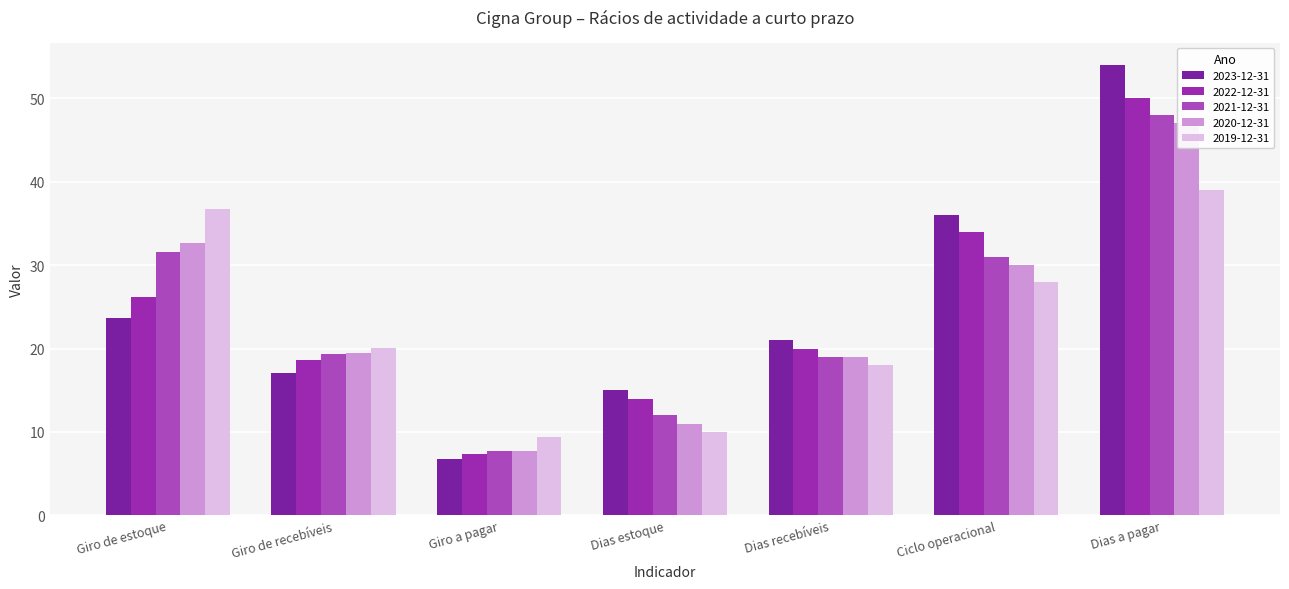

Reading left to right, extract all data points from this chart.

2023-12-31: Giro de estoque=23.7	Giro de recebíveis=17.1	Giro a pagar=6.8	Dias estoque=15.0	Dias recebíveis=21.0	Ciclo operacional=36.0	Dias a pagar=54.0
2022-12-31: Giro de estoque=26.1	Giro de recebíveis=18.6	Giro a pagar=7.3	Dias estoque=14.0	Dias recebíveis=20.0	Ciclo operacional=34.0	Dias a pagar=50.0
2021-12-31: Giro de estoque=31.6	Giro de recebíveis=19.4	Giro a pagar=7.7	Dias estoque=12.0	Dias recebíveis=19.0	Ciclo operacional=31.0	Dias a pagar=48.0
2020-12-31: Giro de estoque=32.7	Giro de recebíveis=19.5	Giro a pagar=7.8	Dias estoque=11.0	Dias recebíveis=19.0	Ciclo operacional=30.0	Dias a pagar=47.0
2019-12-31: Giro de estoque=36.7	Giro de recebíveis=20.1	Giro a pagar=9.3	Dias estoque=10.0	Dias recebíveis=18.0	Ciclo operacional=28.0	Dias a pagar=39.0